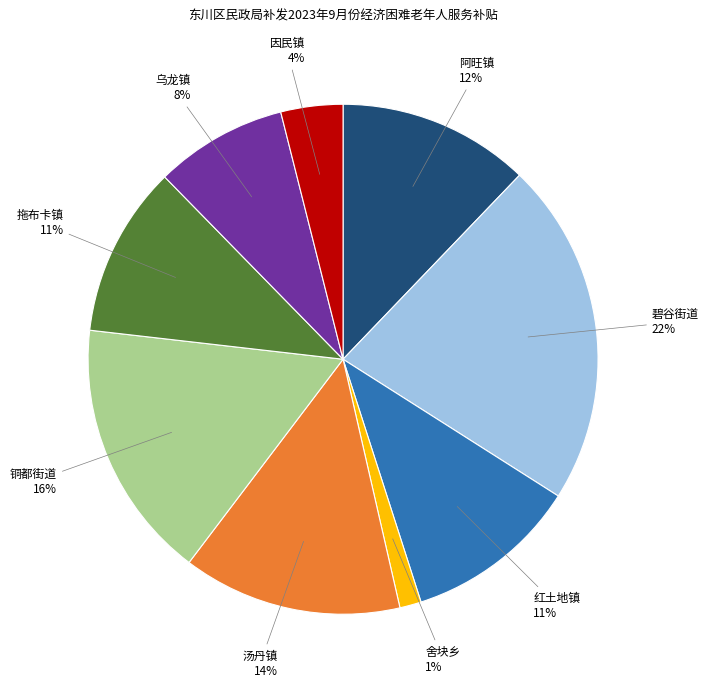

To the nearest percent, what is the average slice percentage?

11%